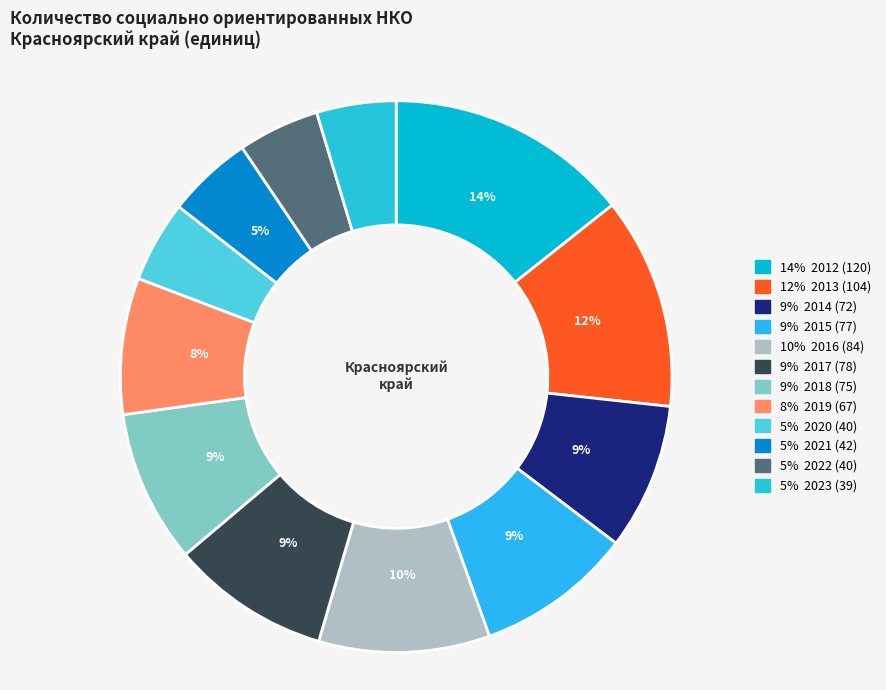

To the nearest percent, what is the average slice percentage?

8%